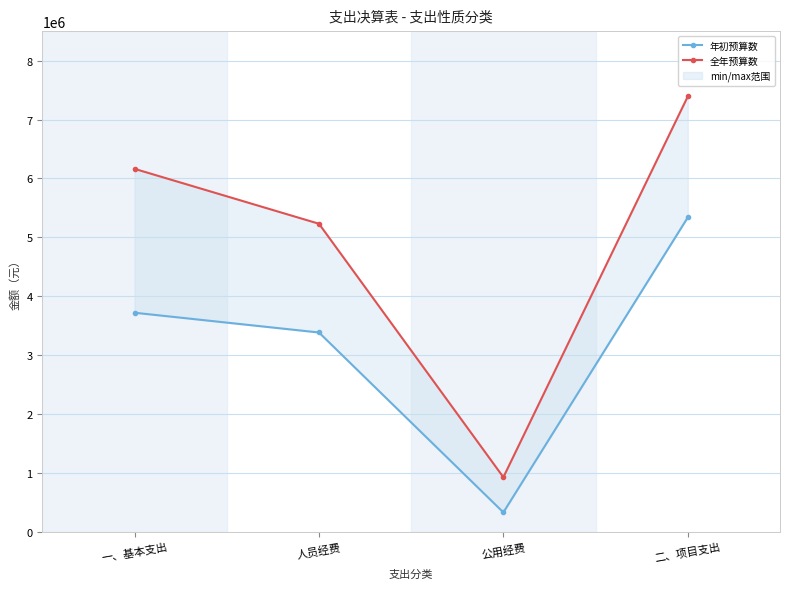

Which label corresponds to the smallest value in the chart?

公用经费